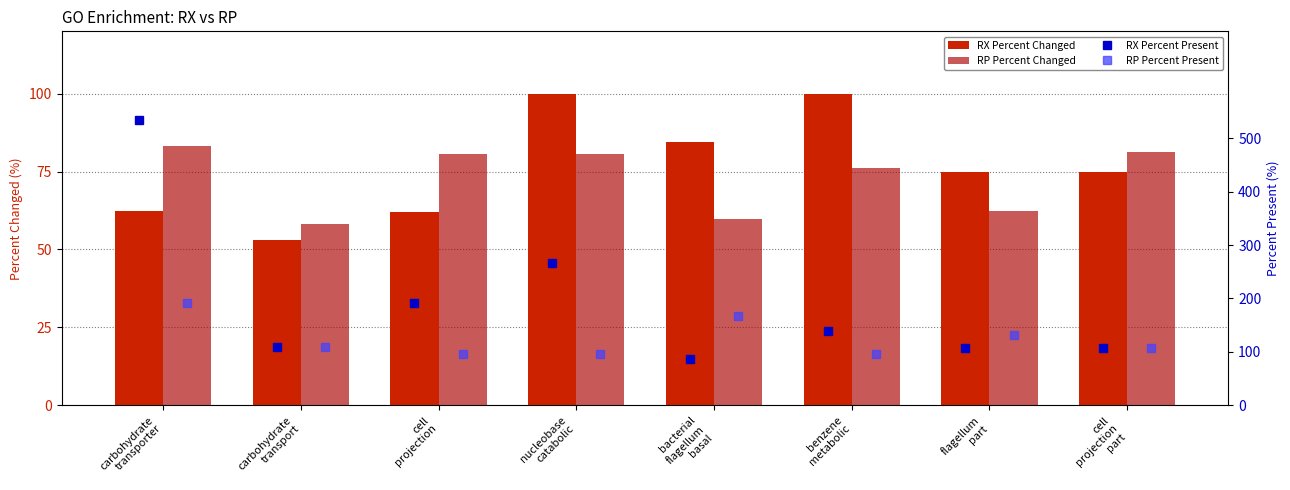

Is the value of RP Percent Changed at bacterial
flagellum
basal greater than the value of RX Percent Changed at carbohydrate
transporter?

No